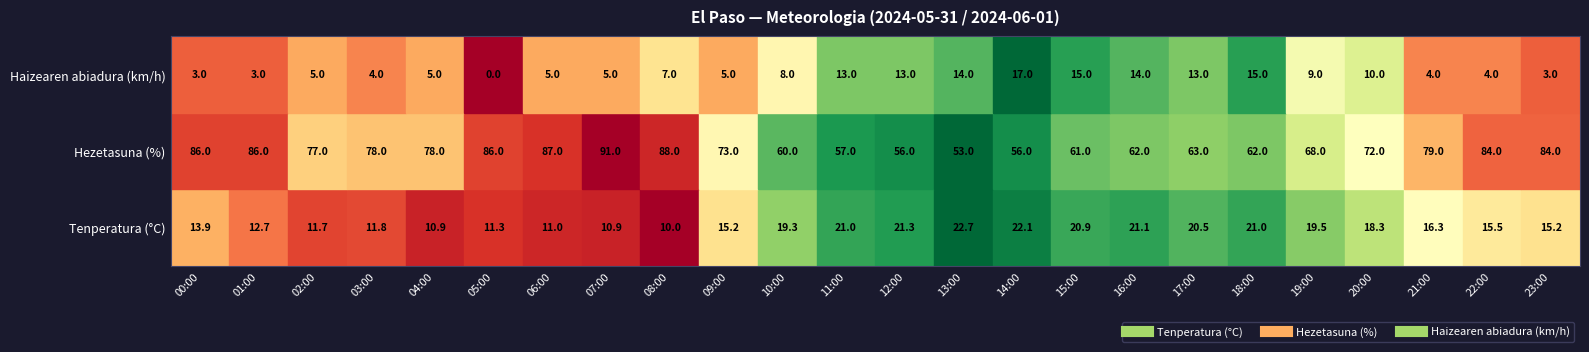

Rank the categories by 17:00 value from highest to lowest.

1, 0, 2